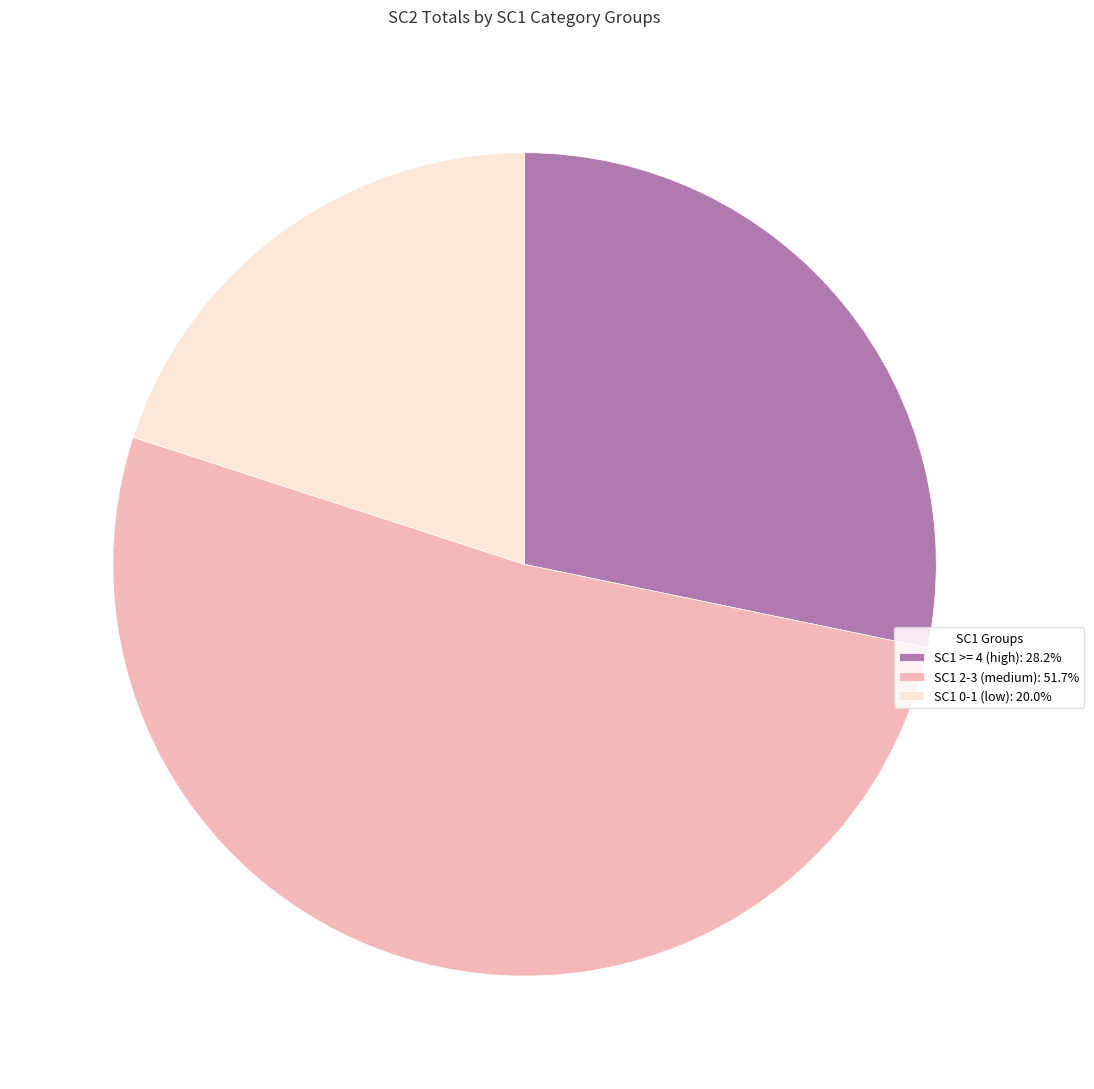

What is the ratio of the value at SC1 0-1 (low): 20.0% to the value at SC1 >= 4 (high): 28.2%?

0.7